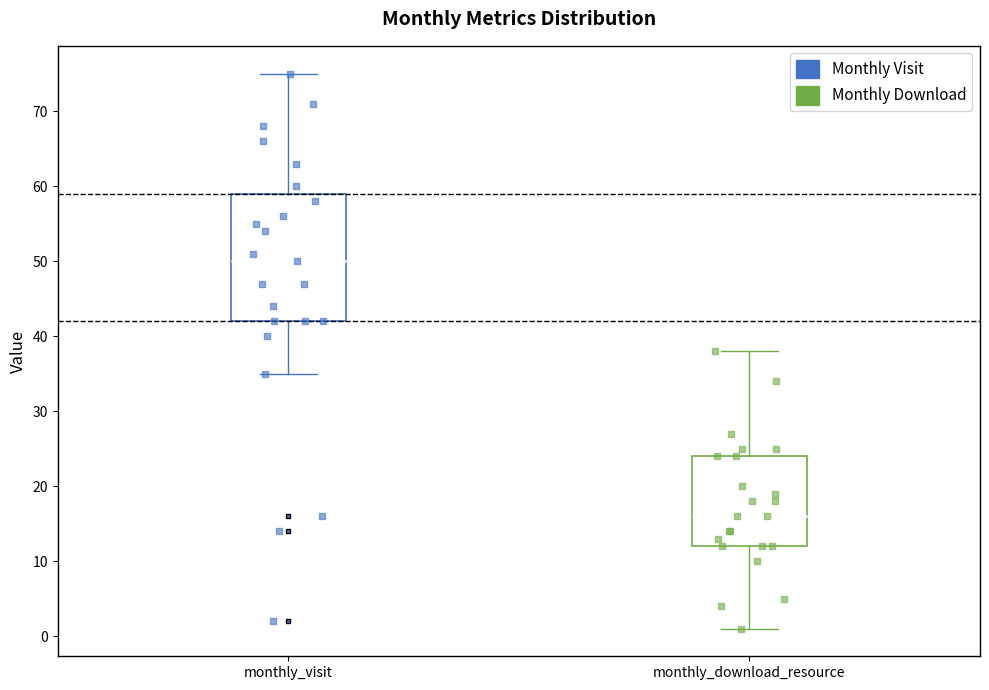

Which box's median line is the highest?

monthly_visit